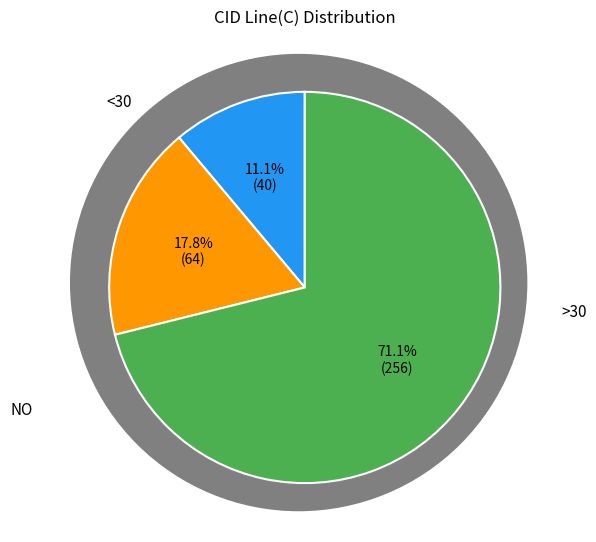

Does any single category account for the majority?

Yes